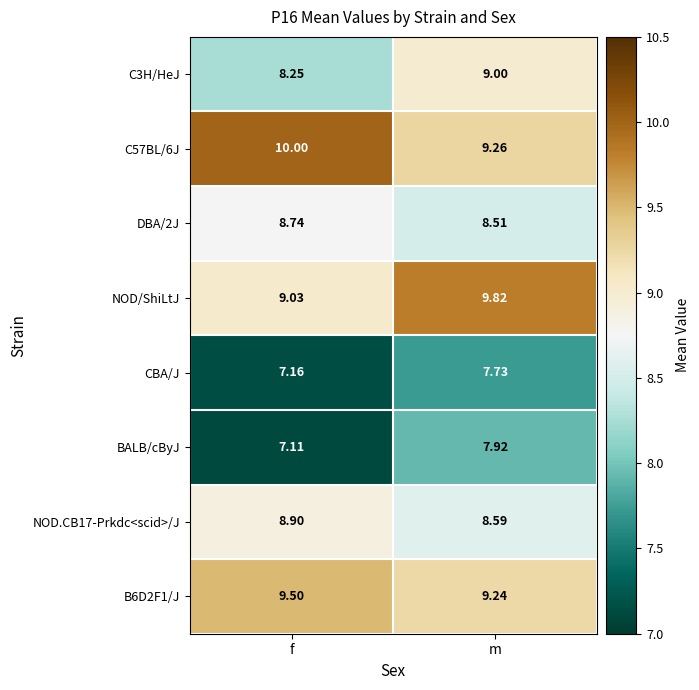

Is the value of C3H/HeJ at m greater than the value of CBA/J at m?

Yes